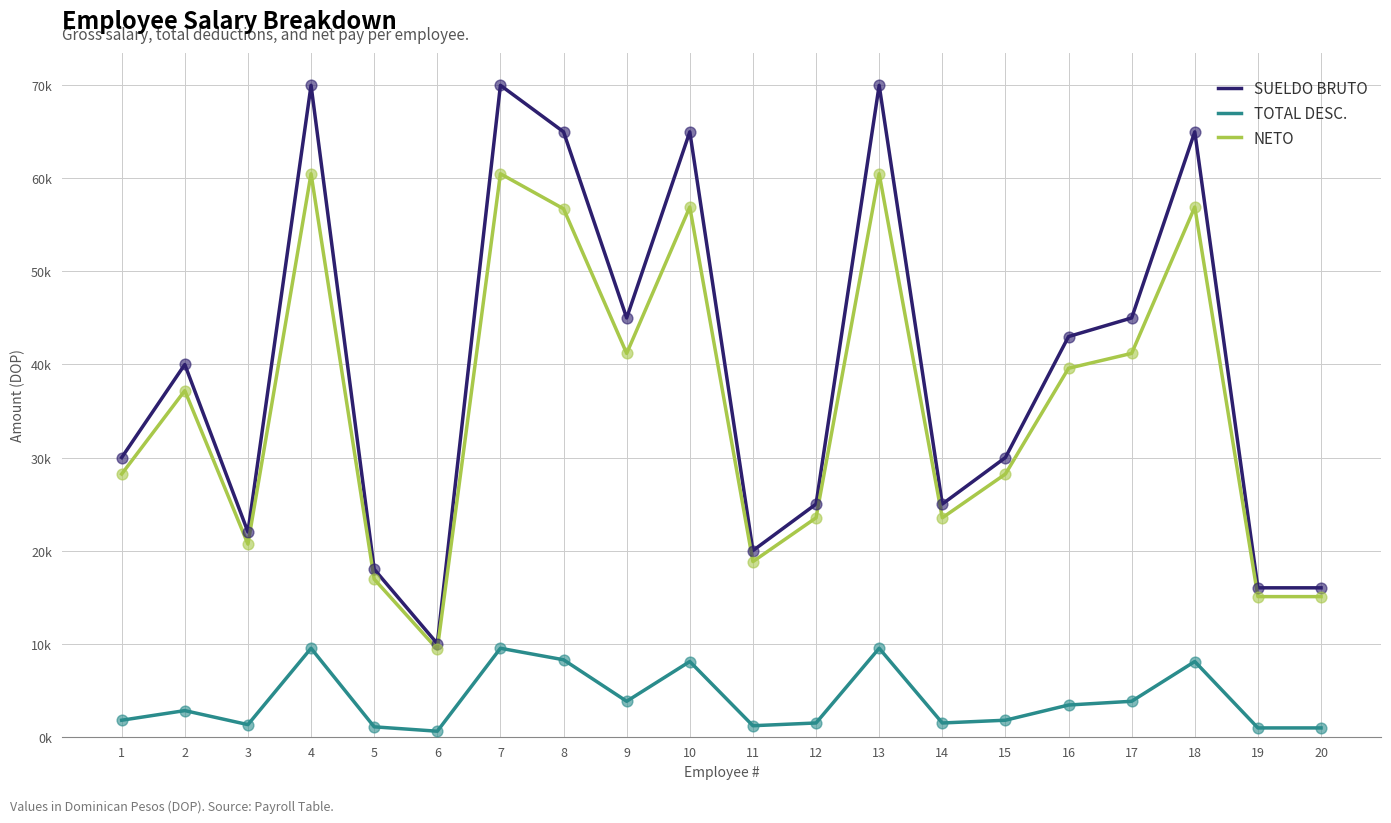

What is the total value across all series at 3?

44000.0